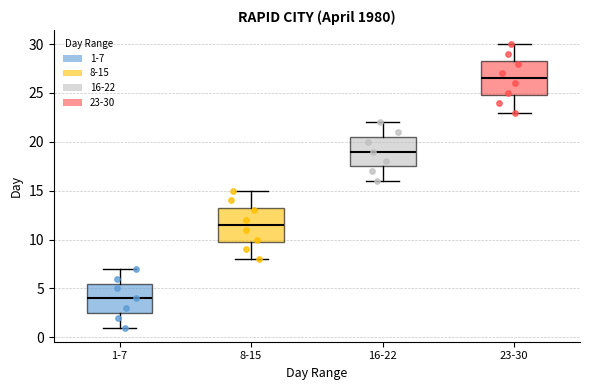

Reading left to right, transcribe this box plot: for each box, give where its median line is, the range the box spans, and where its two whiskers end, as read against the y-axis. The values are not printed on the chart, so give them approximately, as read against the axis.

1-7: median 4.0, box 2.5 to 5.5, whiskers 1.0 to 7.0
8-15: median 11.5, box 10.0 to 13.5, whiskers 8.0 to 15.0
16-22: median 19.0, box 17.5 to 20.5, whiskers 16.0 to 22.0
23-30: median 26.5, box 25.0 to 28.5, whiskers 23.0 to 30.0